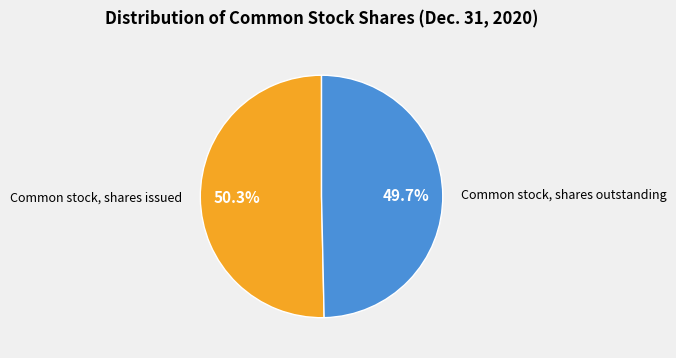

Which category has the smallest portion of the pie?

Common stock, shares outstanding